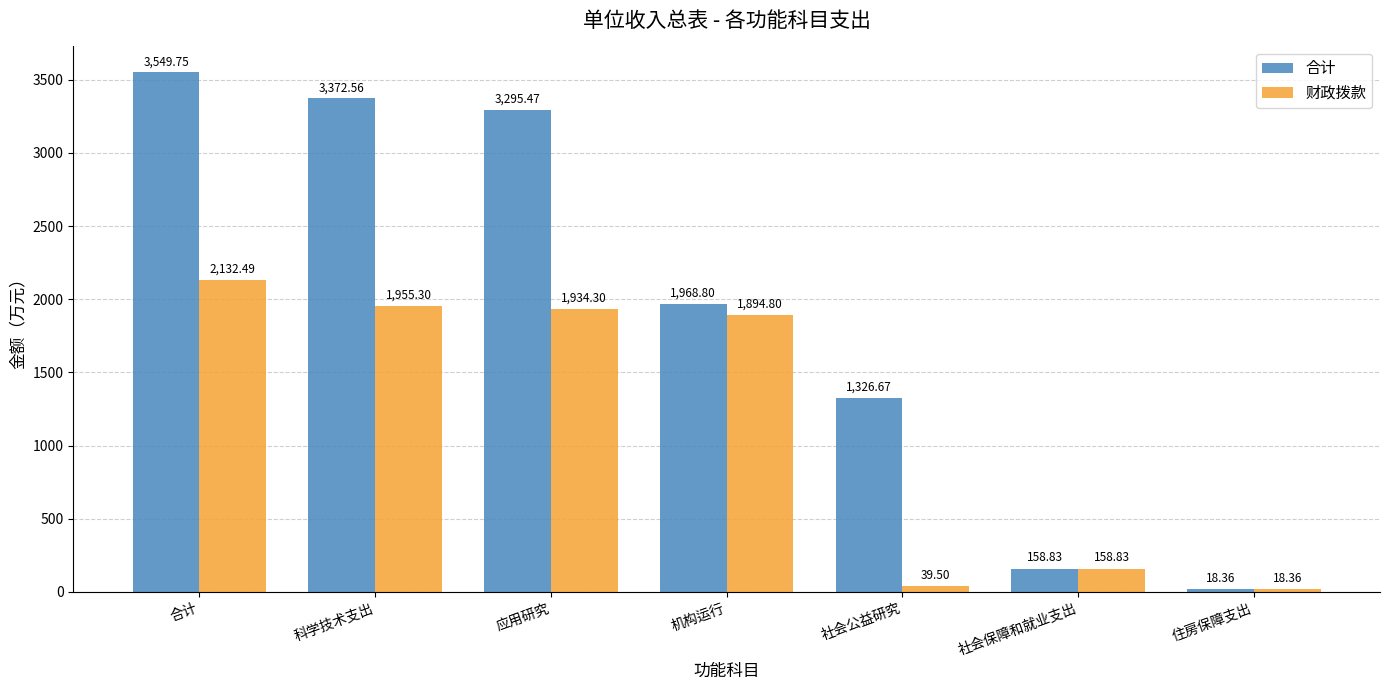

Which series has the largest total across all categories?

合计